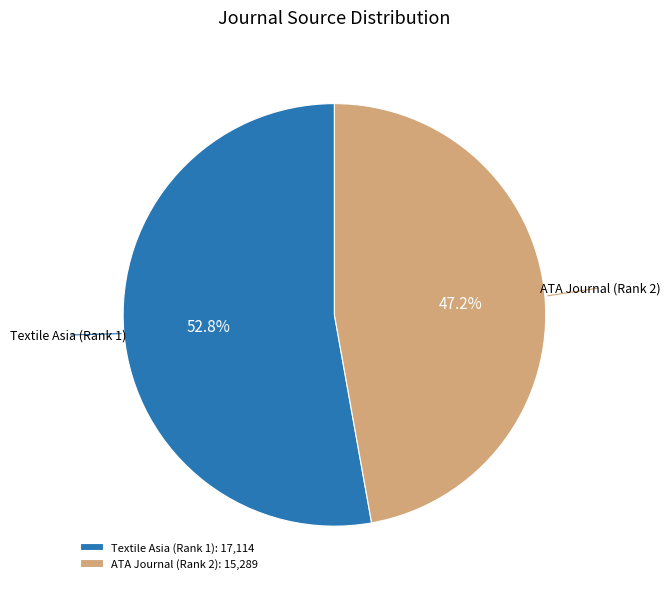

What is the total percentage of Textile Asia (Rank 1) and ATA Journal (Rank 2)?

100.0%